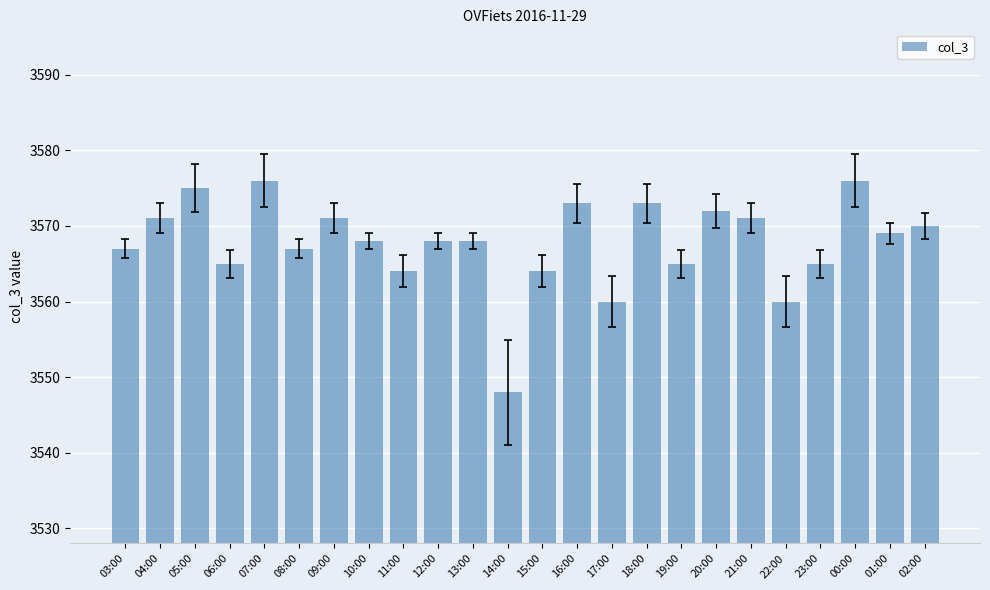

What value does the data have at 14:00, to the nearest 5?

3550